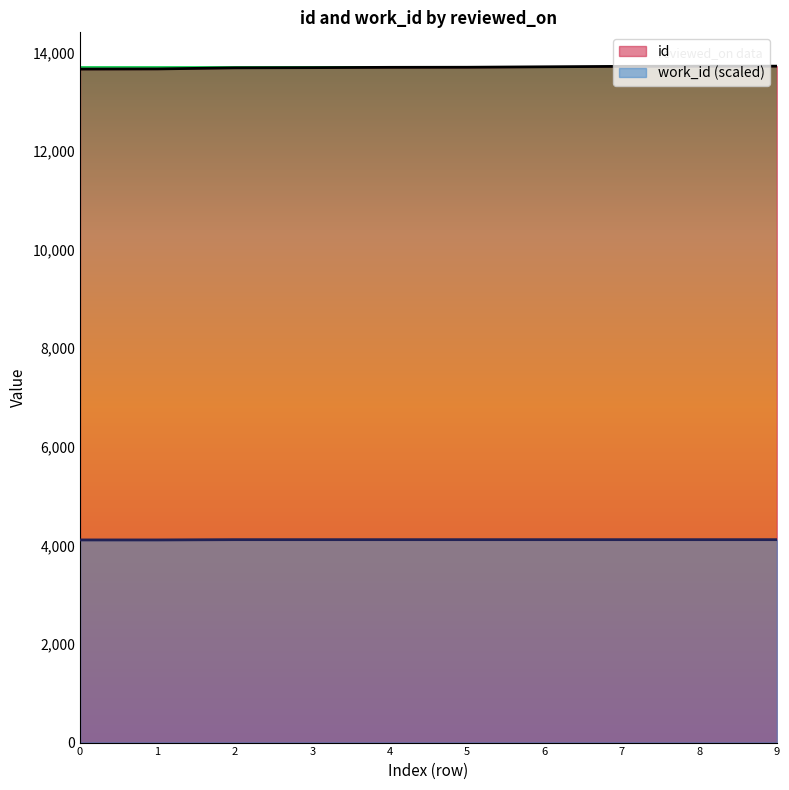

How many distinct data groups are displayed?

2